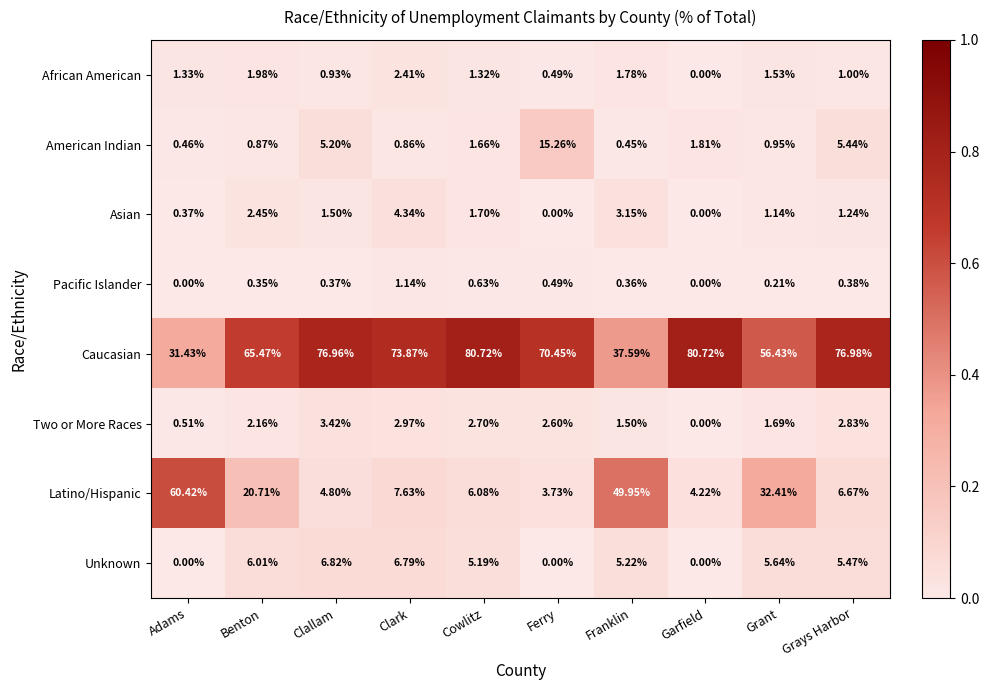

At which label is American Indian closest to 7?

Grays Harbor